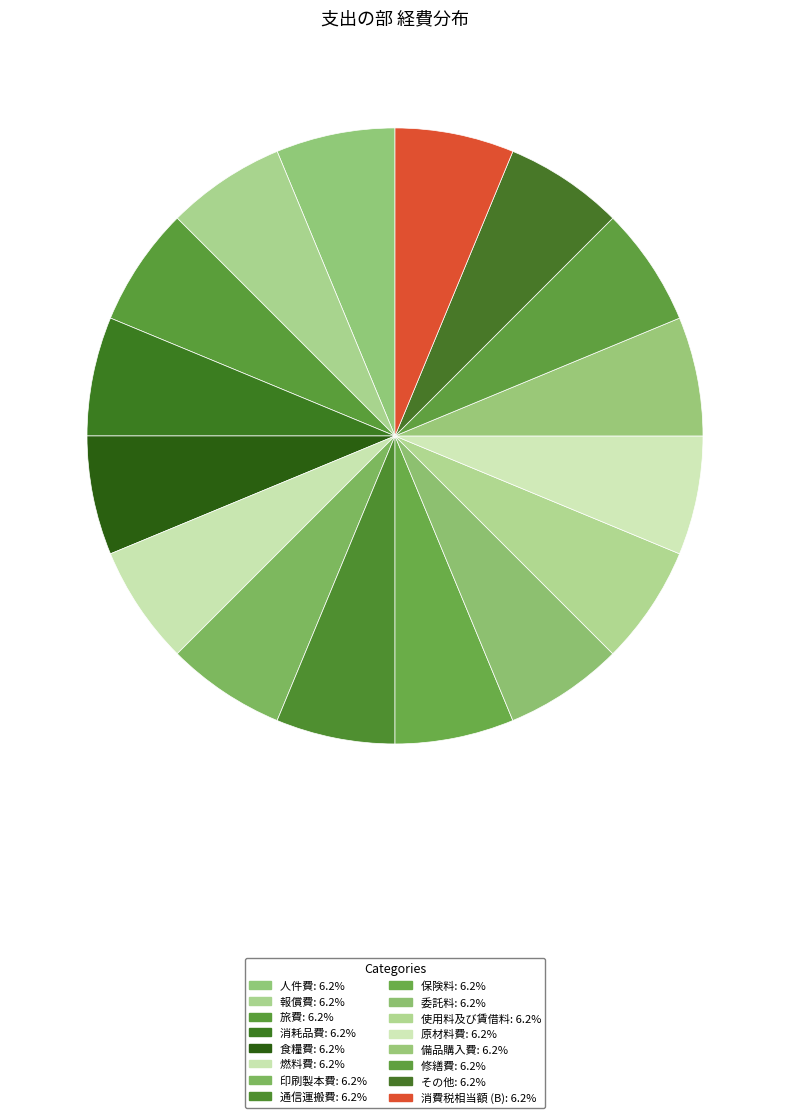

How many segments does this pie chart have?

16